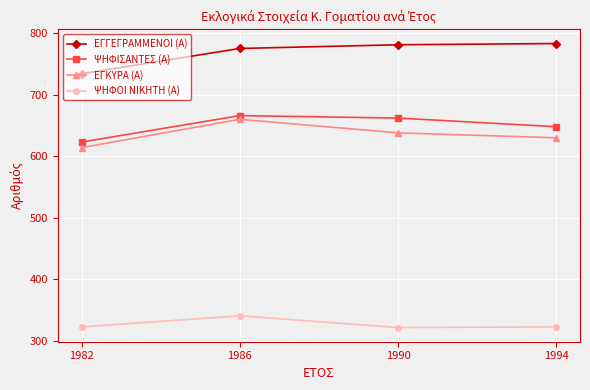

Which category has the highest value in the ΨΗΦΟΙ ΝΙΚΗΤΗ (Α) series?

1986